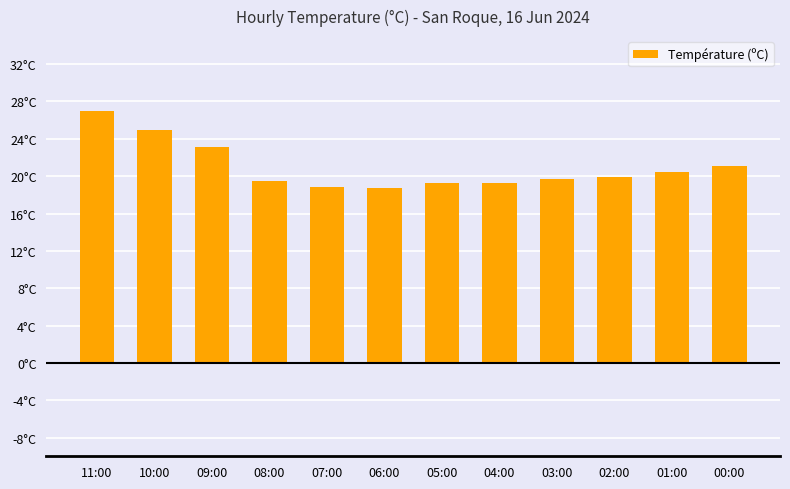

How many data points does each series have?

12